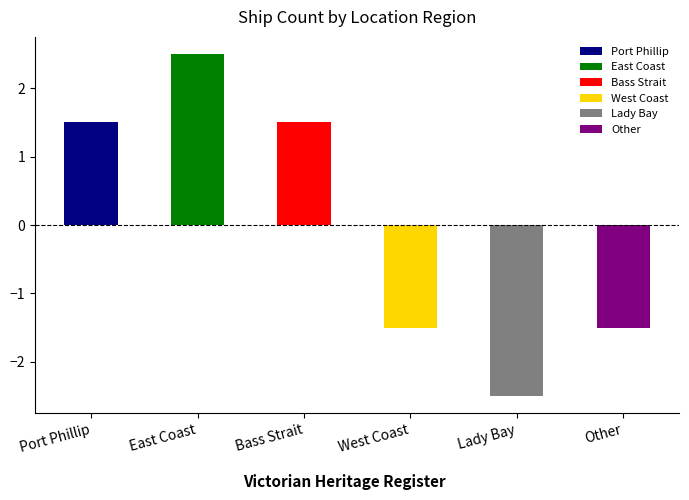

Which label corresponds to the smallest value in the chart?

Lady Bay